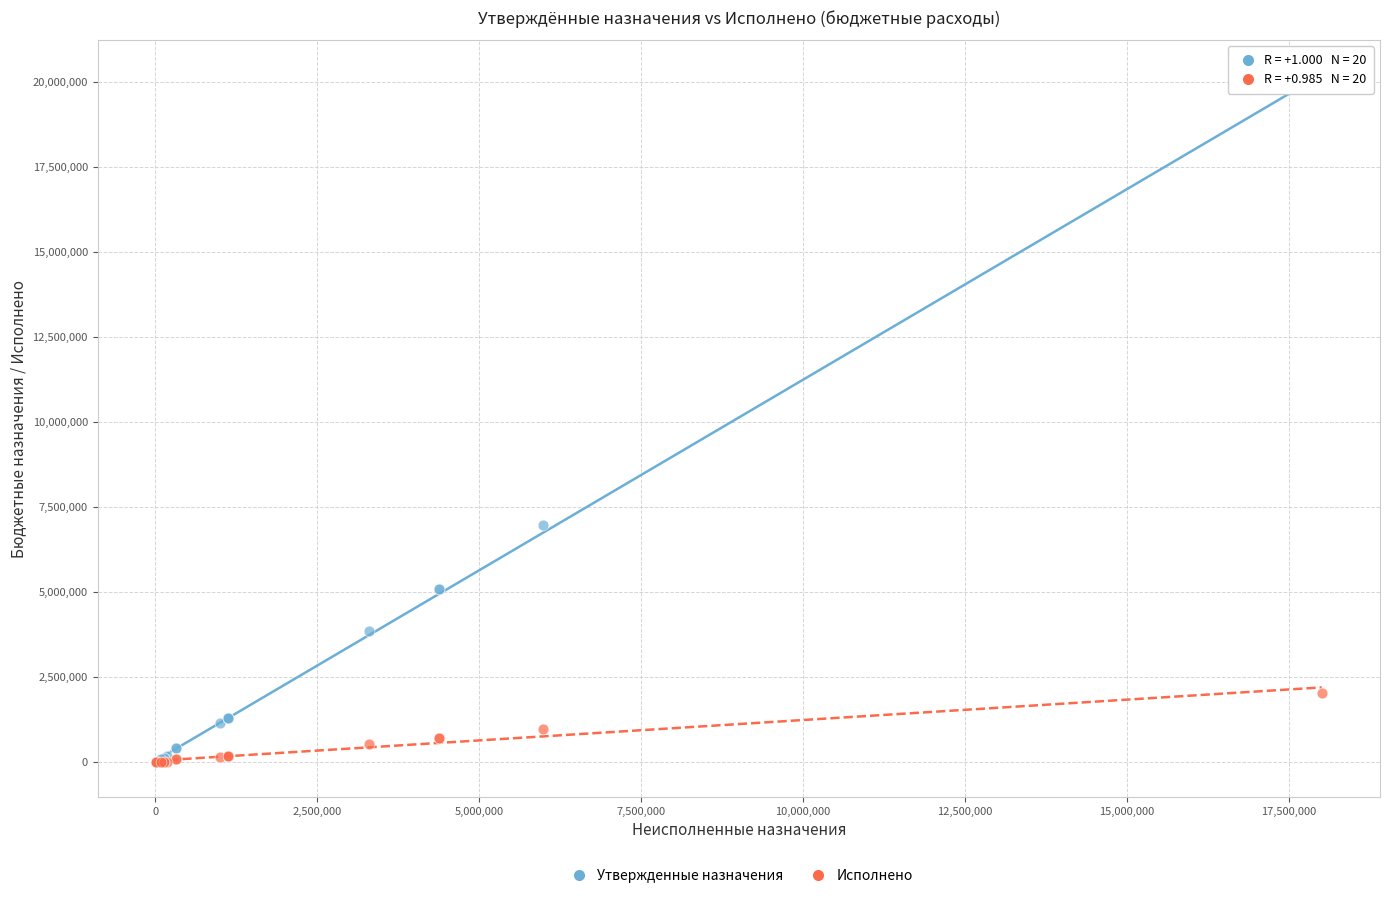

Across all series, what Y value is closest to 10026117?

6967427.6